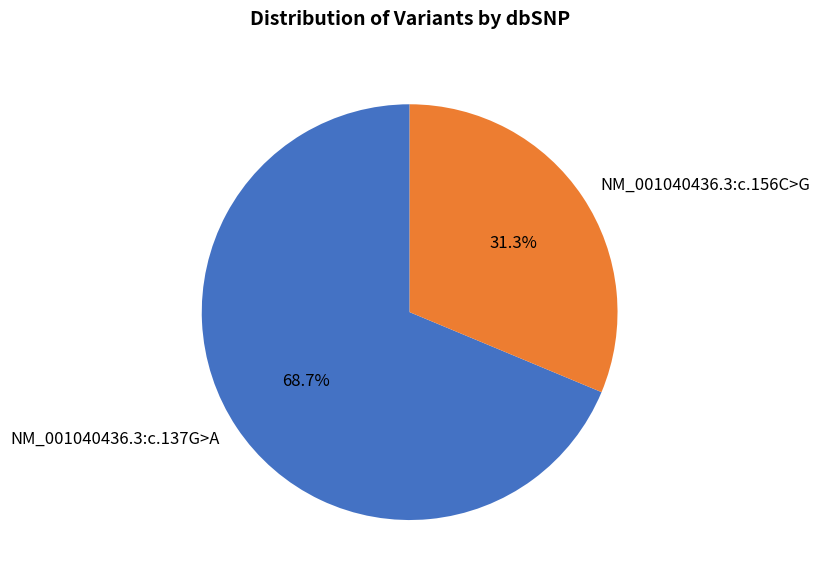

Combined, do NM_001040436.3:c.156C>G and NM_001040436.3:c.137G>A account for over 50%?

Yes